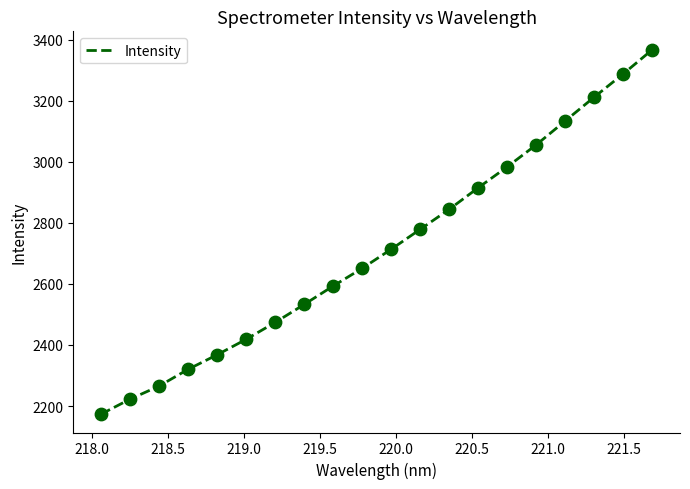

What is the difference between the maximum and minimum values?

1194.1